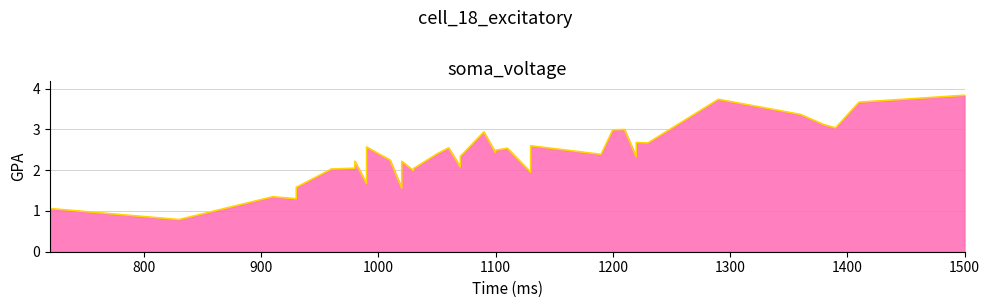

At which label is the value closest to 2?

1030